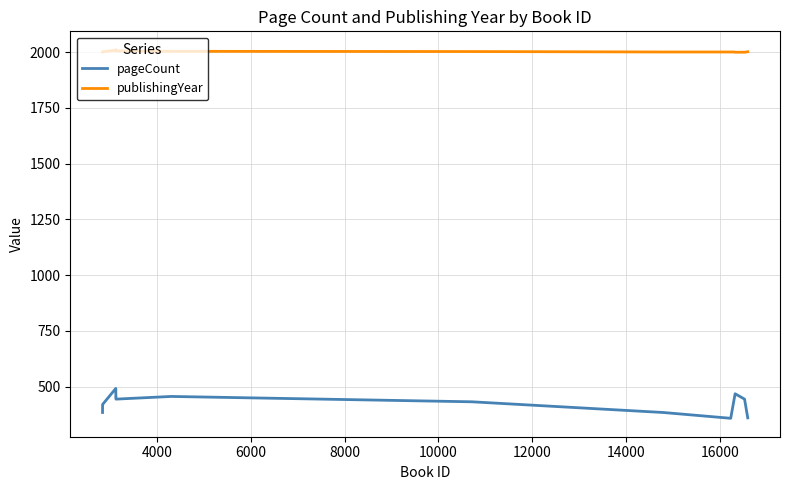

What is the maximum value shown in the chart?

2011